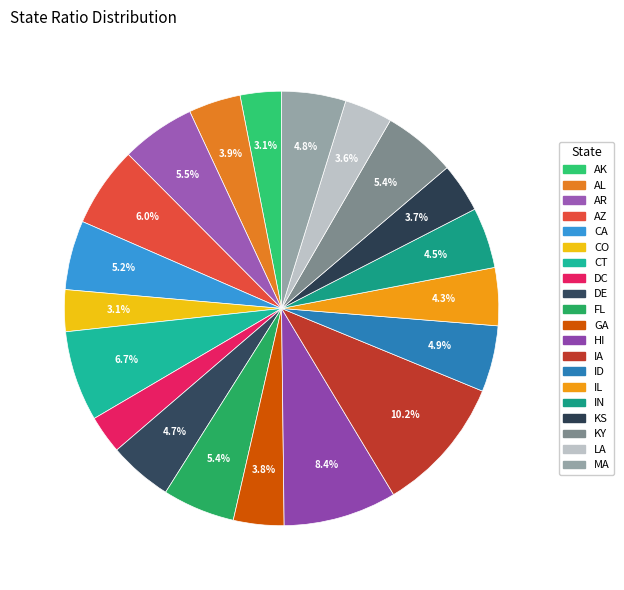

Which slice is the largest?

IA